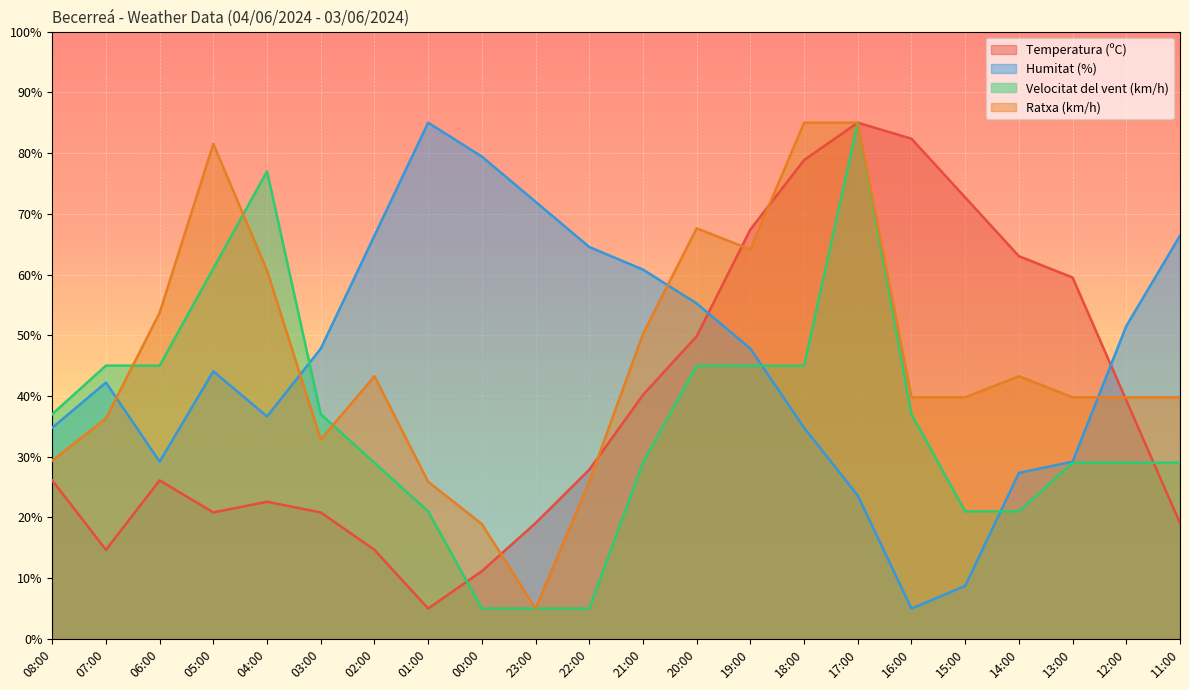

In Ratxa (km/h), how many points are lower than both neighbors (excluding endpoints)?

3